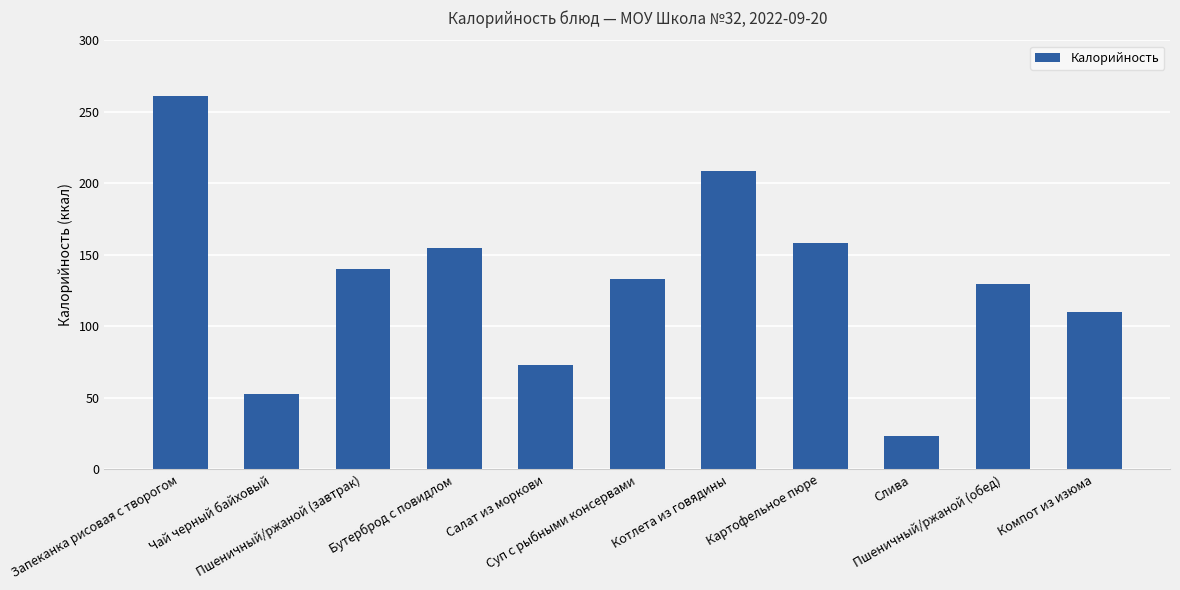

Are the bars grouped side by side (vs. stacked)?

No